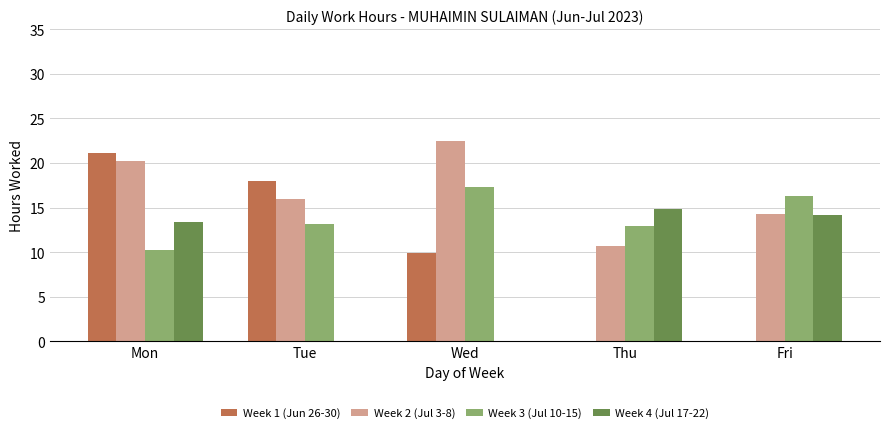

Is it true that Week 1 (Jun 26-30) equals 0.0 at Fri?

True